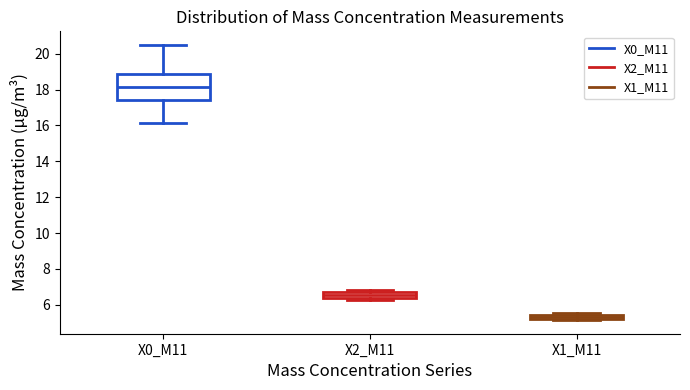

Comparing the boxes themselves (not the whiskers), which one is the tallest?

X0_M11